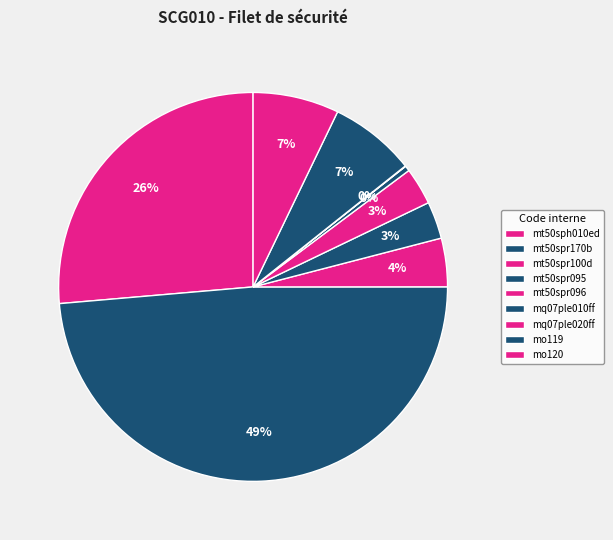

What percentage is NOT represented by mo120?

92.8%